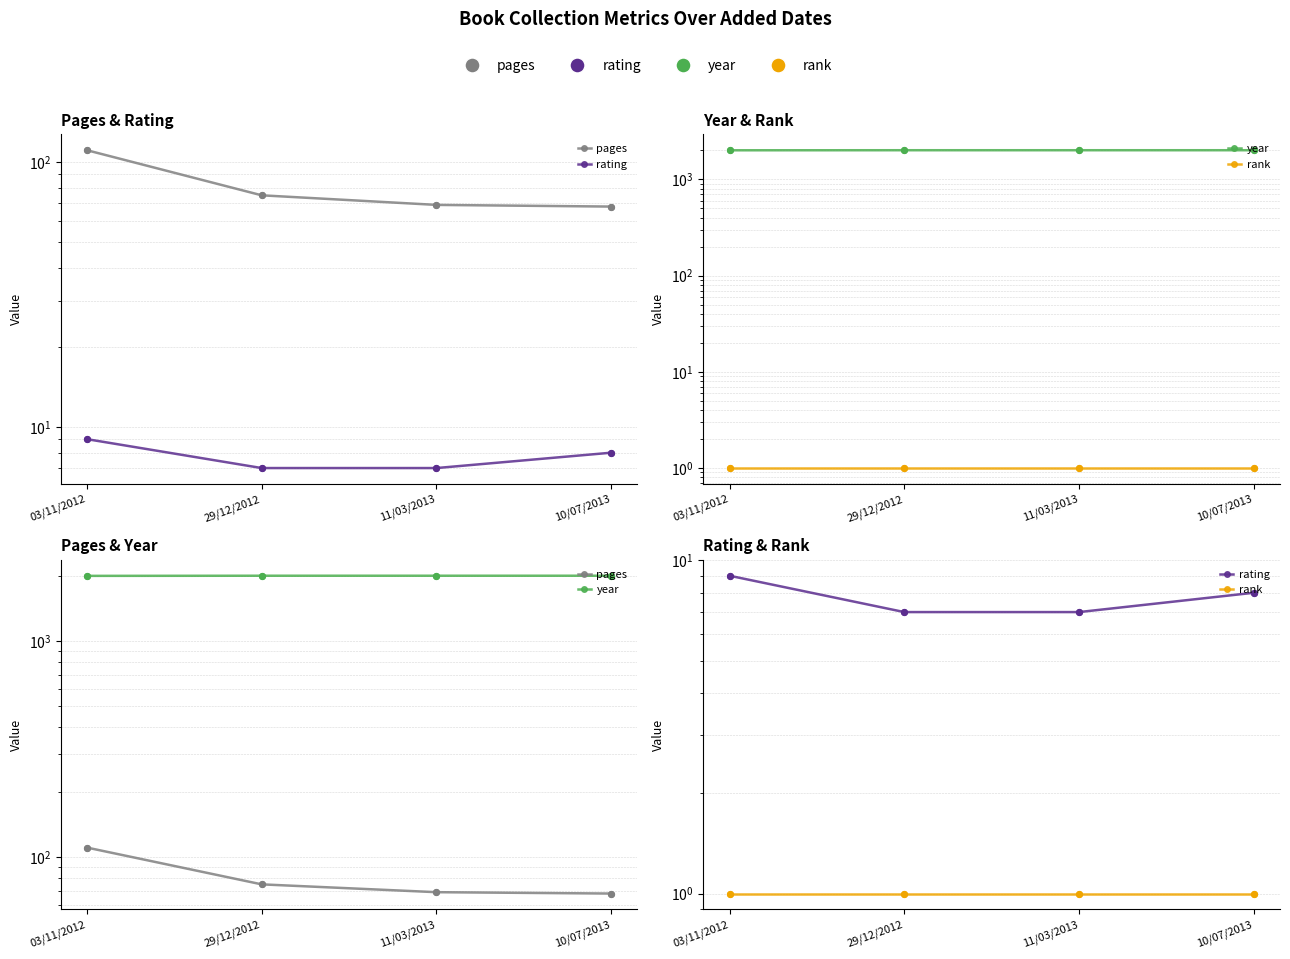

Which series has the widest spread of Y values?

pages